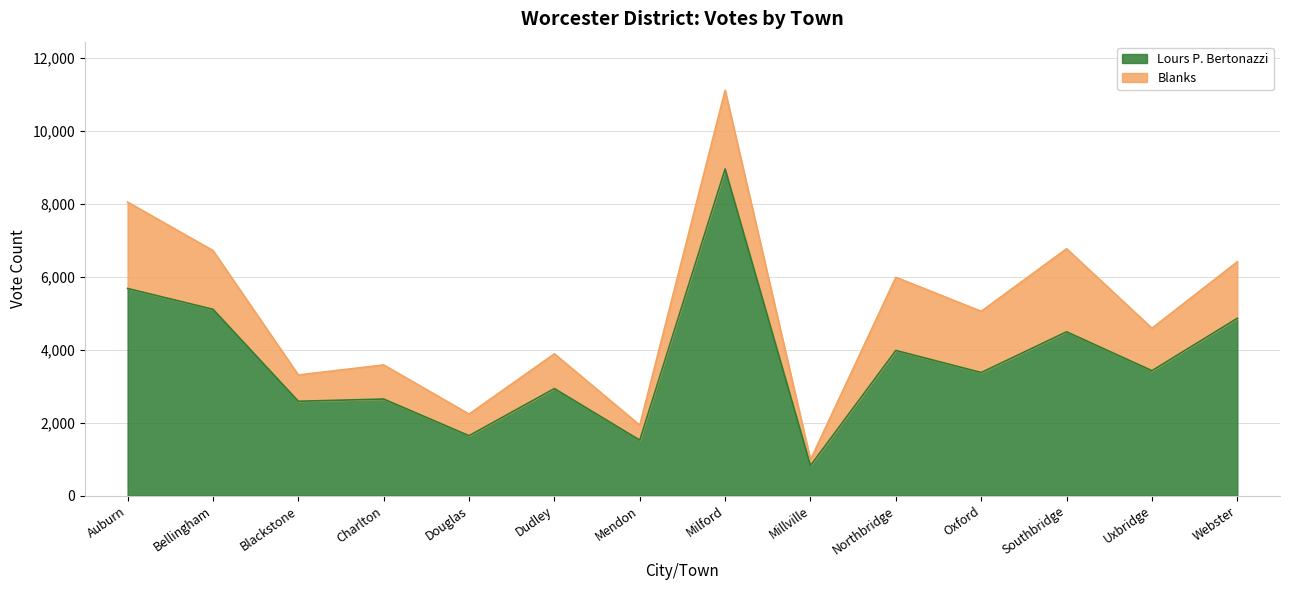

How many data points are above 3428?

6